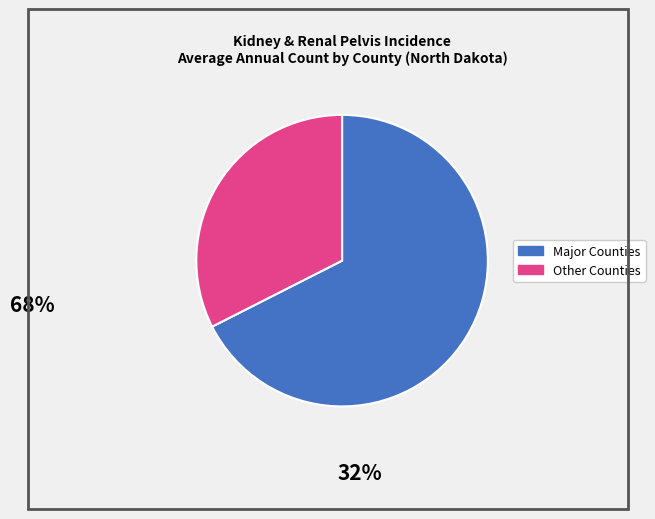

Is there a majority slice in this chart?

Yes